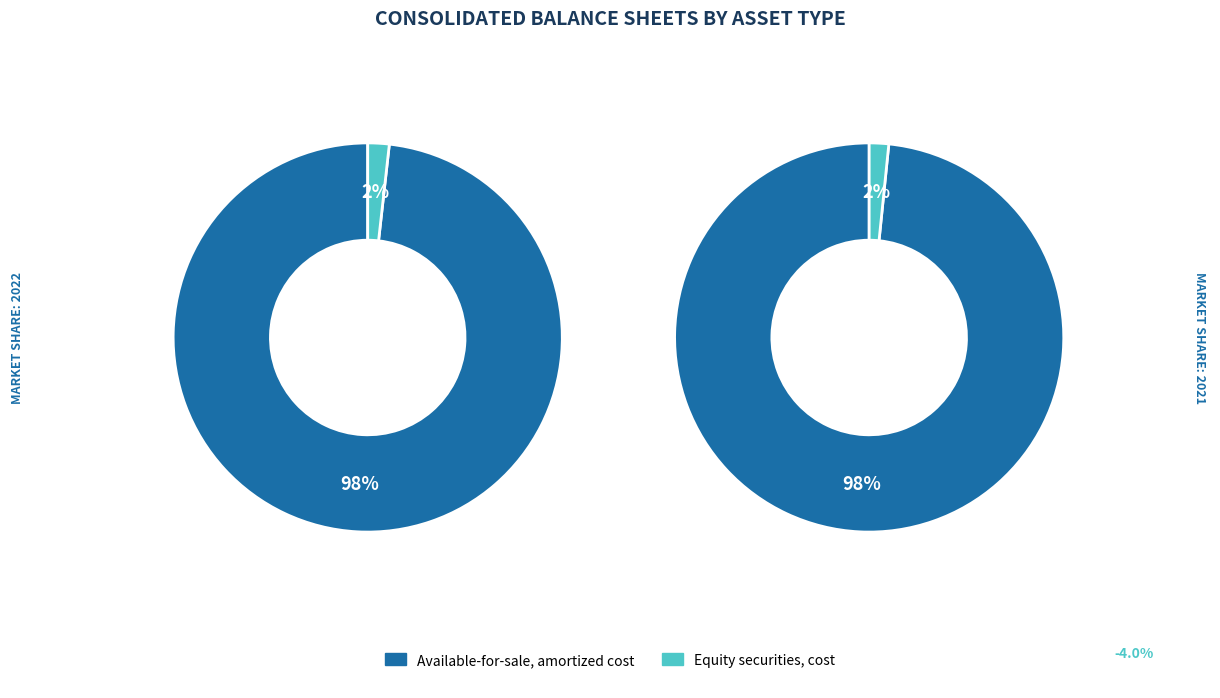

To the nearest percent, what is the difference between the largest and smallest slice percentages?

96%